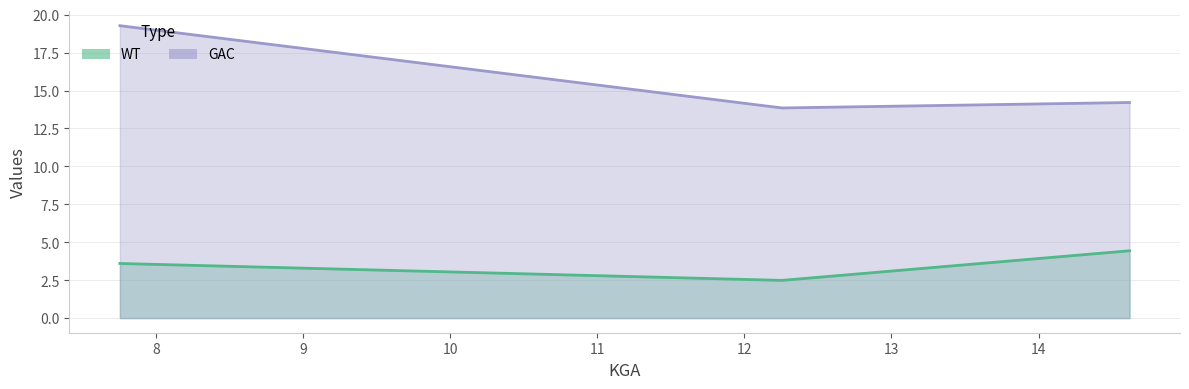

The value of WT at 12.25589 is 0.5. True or false?

False